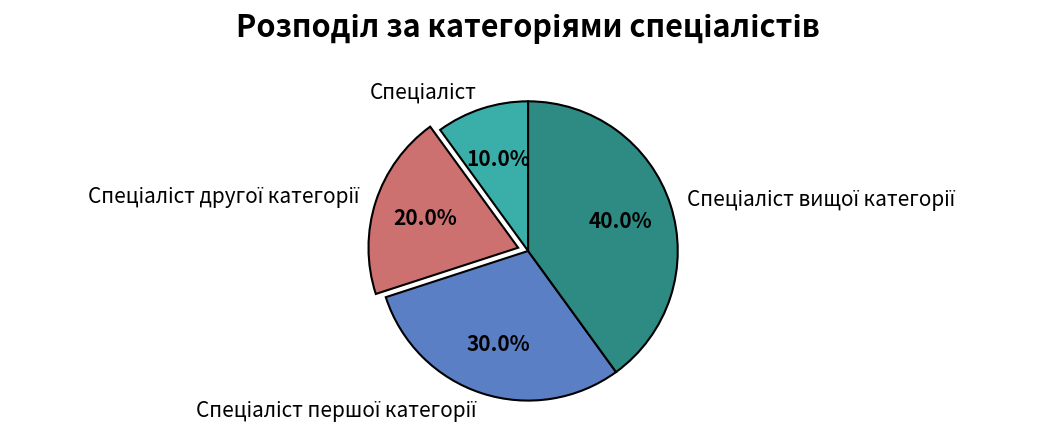

Is there a majority slice in this chart?

No